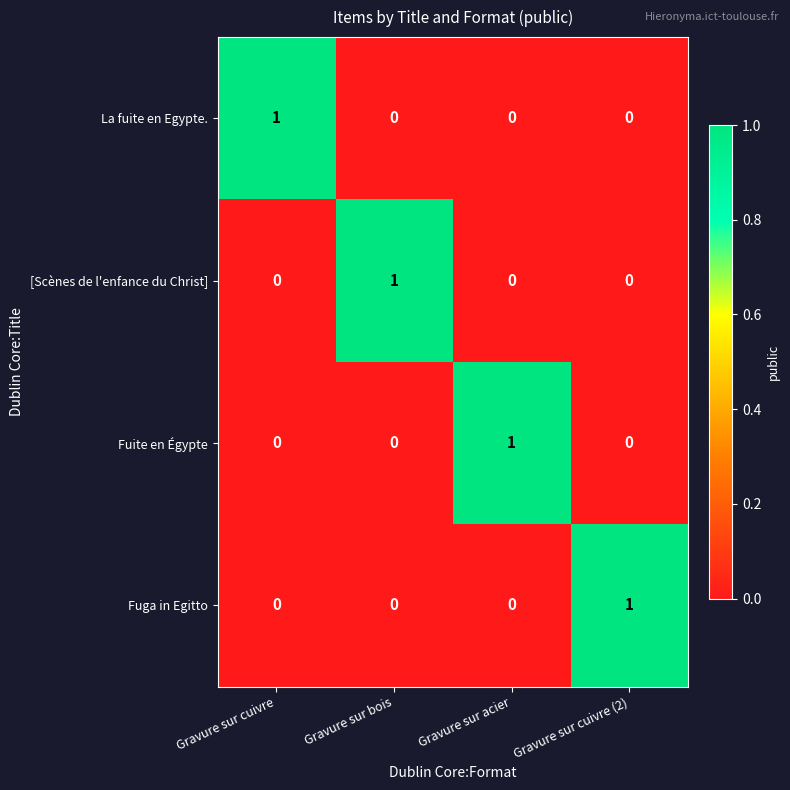

How many [Scènes de l'enfance du Christ] values are between 0 and 1?

4